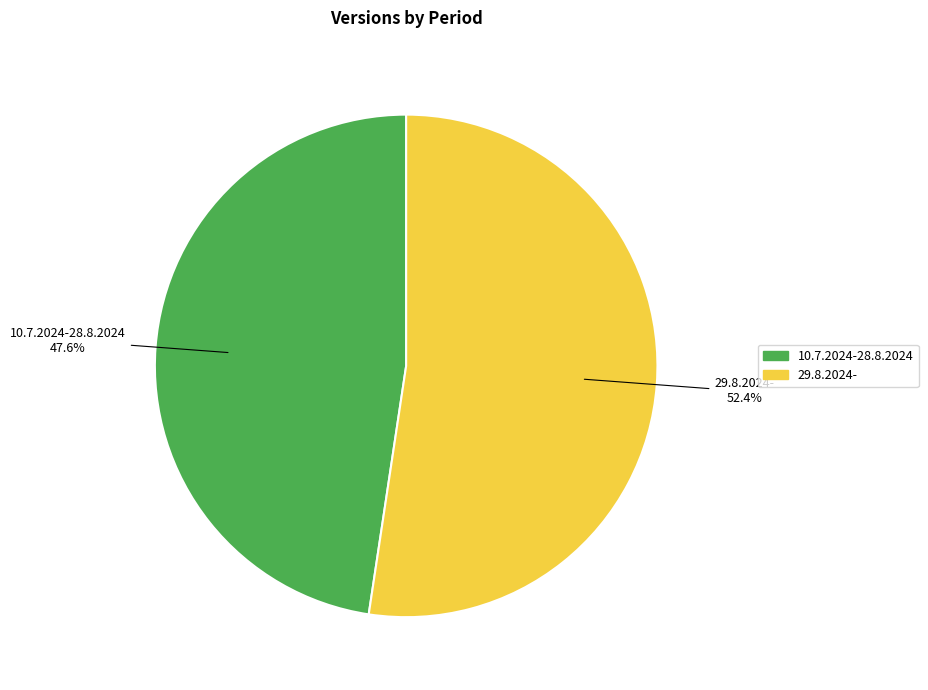

Between 10.7.2024-28.8.2024 and 29.8.2024-, which is larger?

29.8.2024-